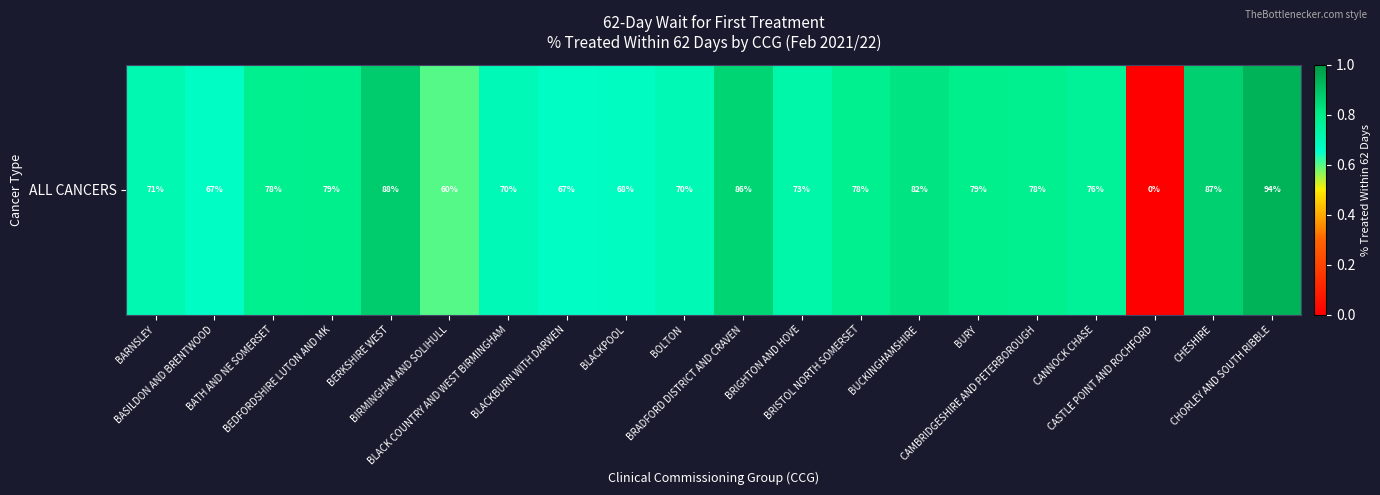

How many values exceed 0?

19